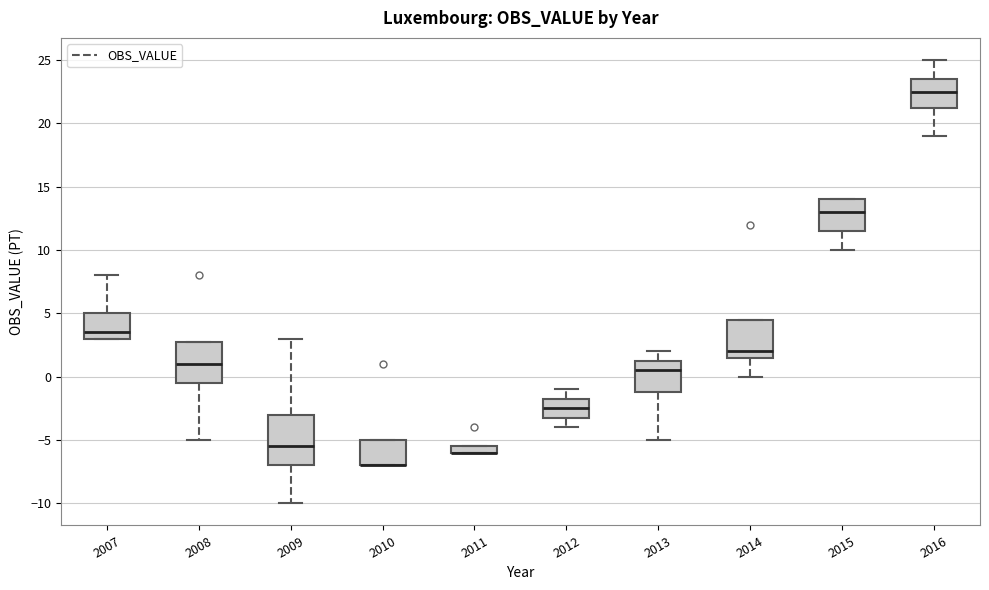

Which box is the tallest, from its lower edge to its upper edge?

2009